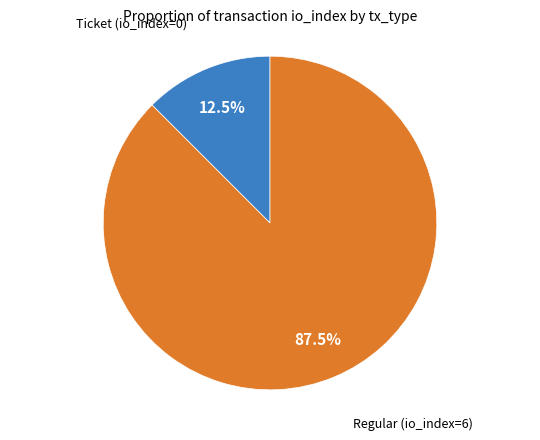

How many slices are in this pie chart?

2